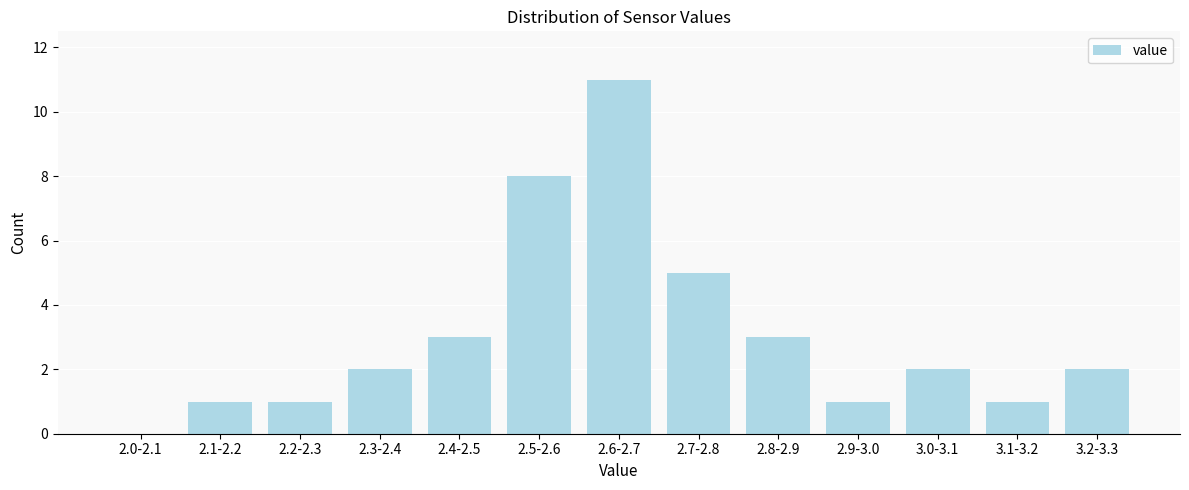

Reading right to left, transcribe all the data shown in this chart.

3.2-3.3=2	3.1-3.2=1	3.0-3.1=2	2.9-3.0=1	2.8-2.9=3	2.7-2.8=5	2.6-2.7=11	2.5-2.6=8	2.4-2.5=3	2.3-2.4=2	2.2-2.3=1	2.1-2.2=1	2.0-2.1=0